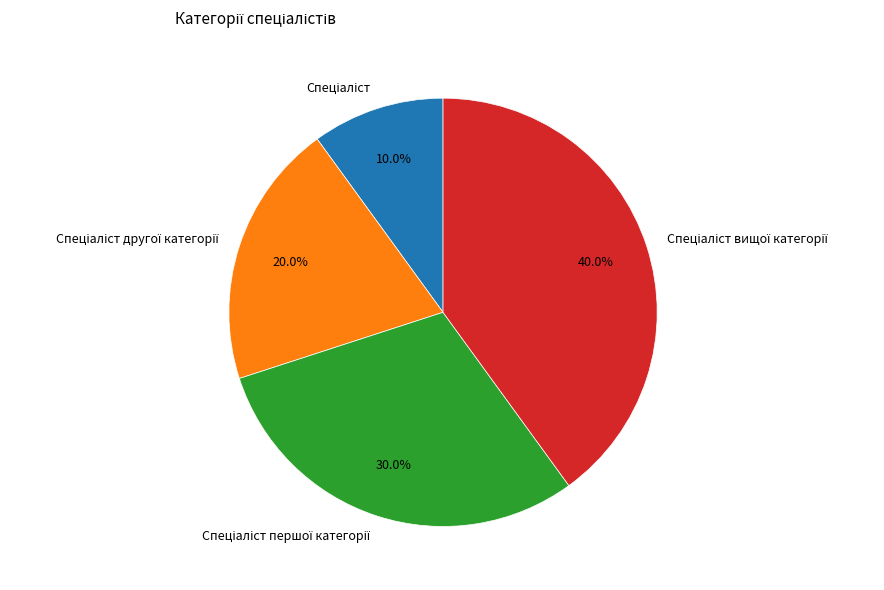

Does any single category account for the majority?

No